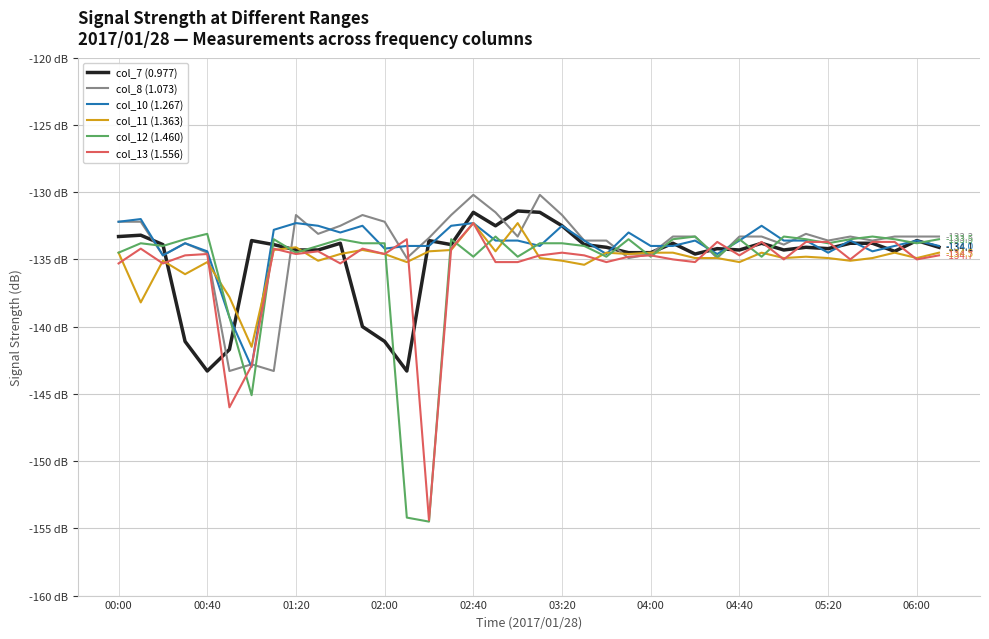

What is the sum of all col_7 (0.977) values?

-5127.7